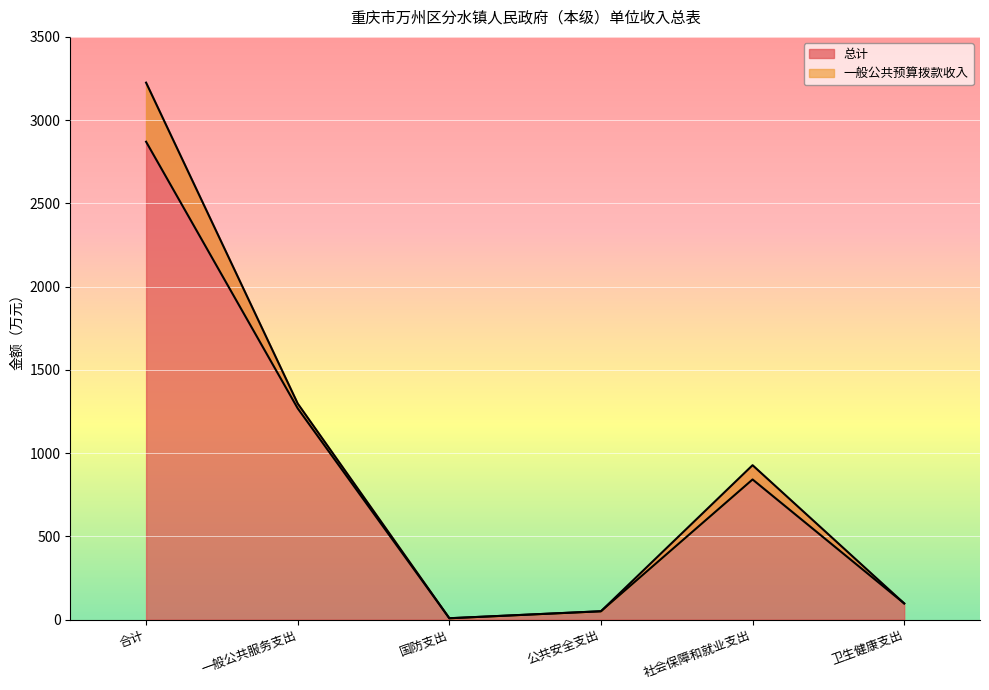

The 总计 series shows 3225.2 at 合计. True or false?

True